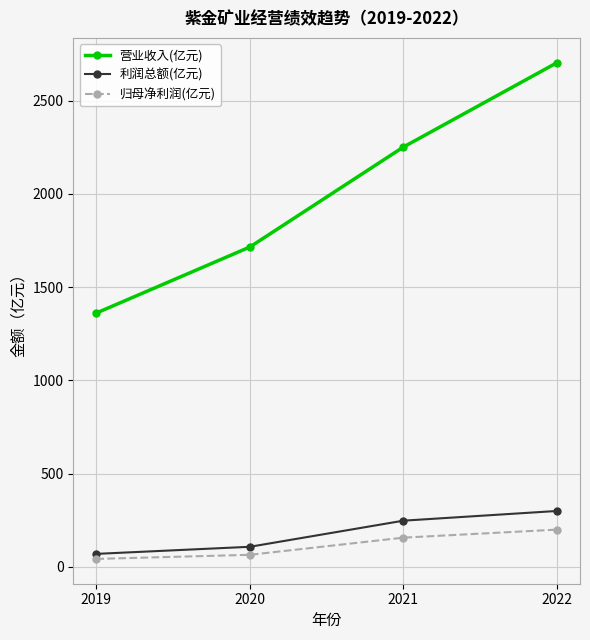

Which series has the widest spread of values?

营业收入(亿元)